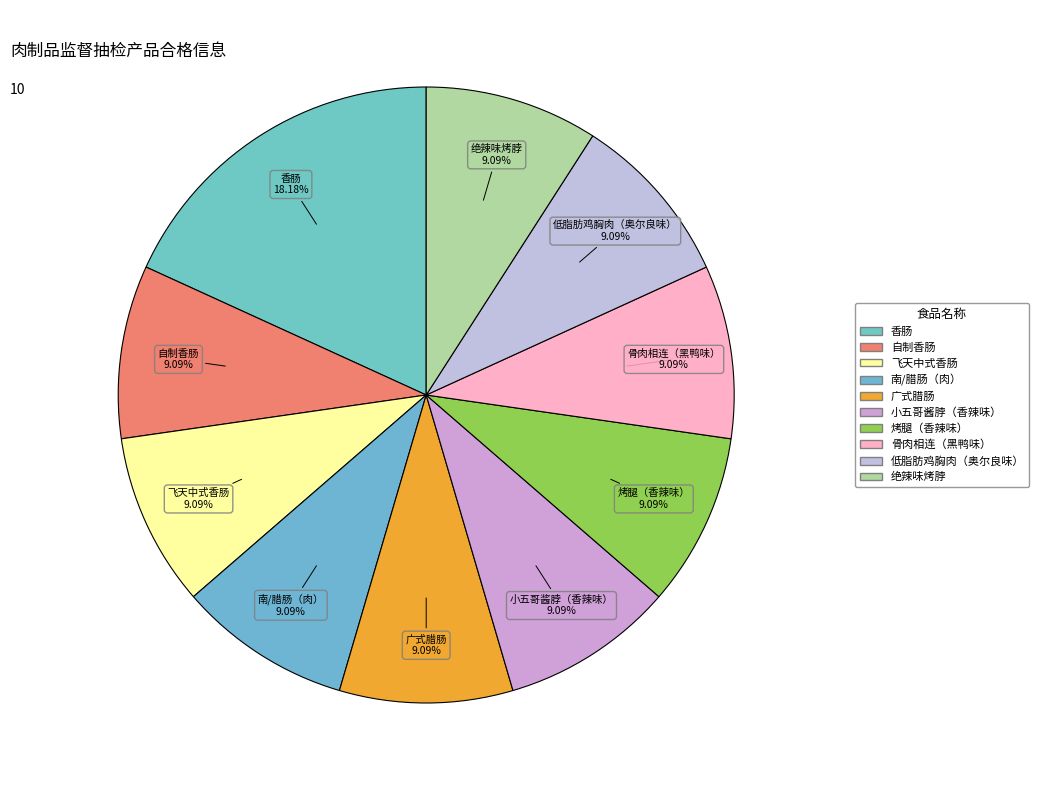

Count the number of slices in the pie.

10